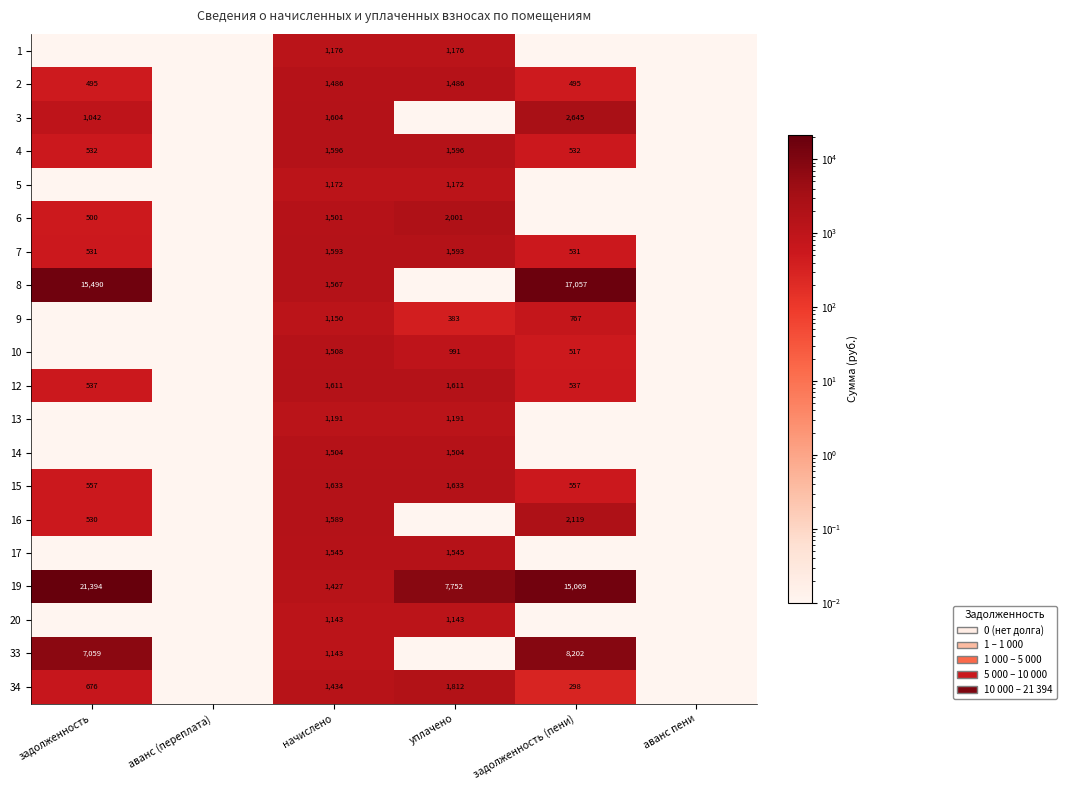

How many data points in 15 are less than 557?

2